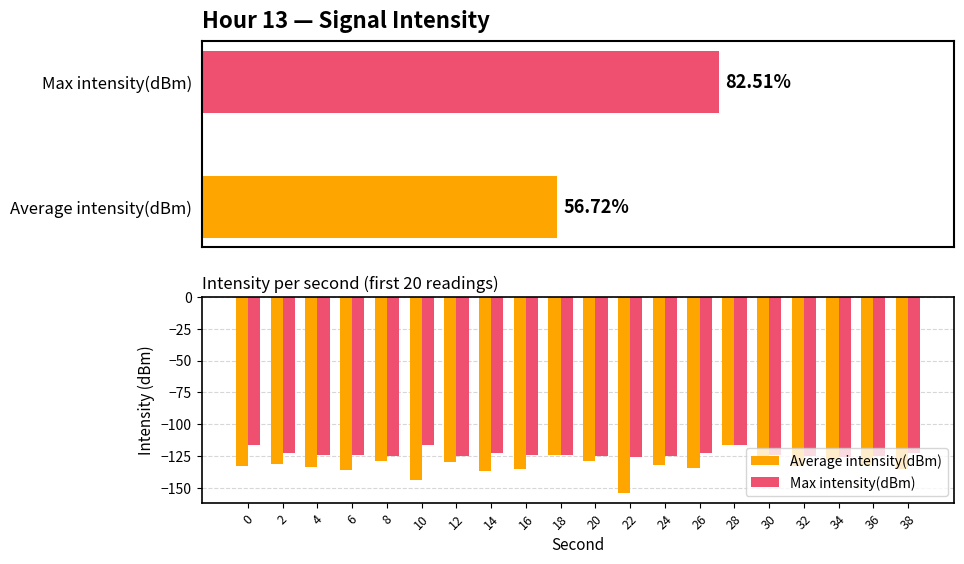

What is the spread (max minus min) of values at 38?

12.7